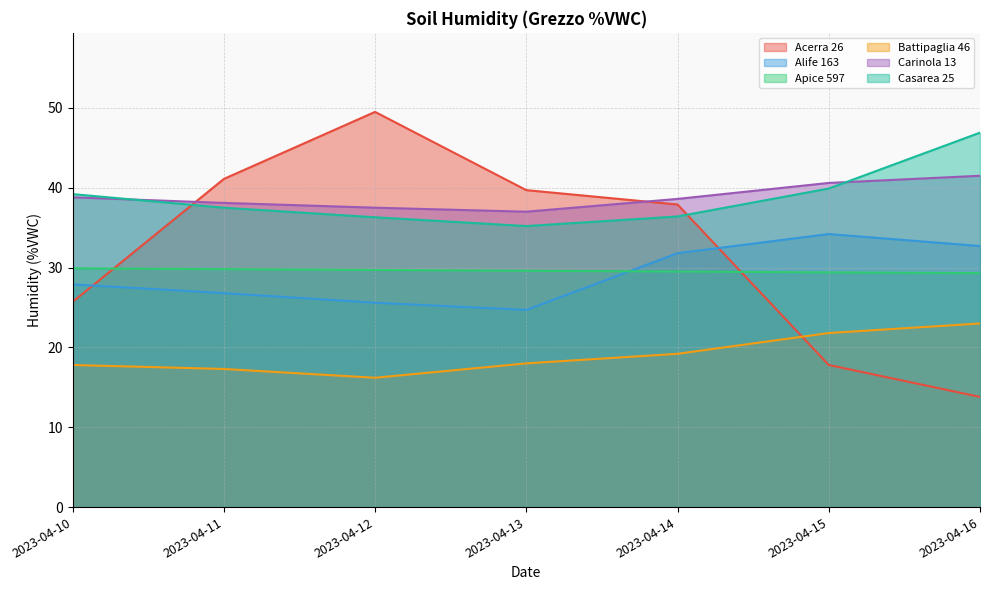

Which has a higher value, 2023-04-12 or 2023-04-11?

2023-04-12